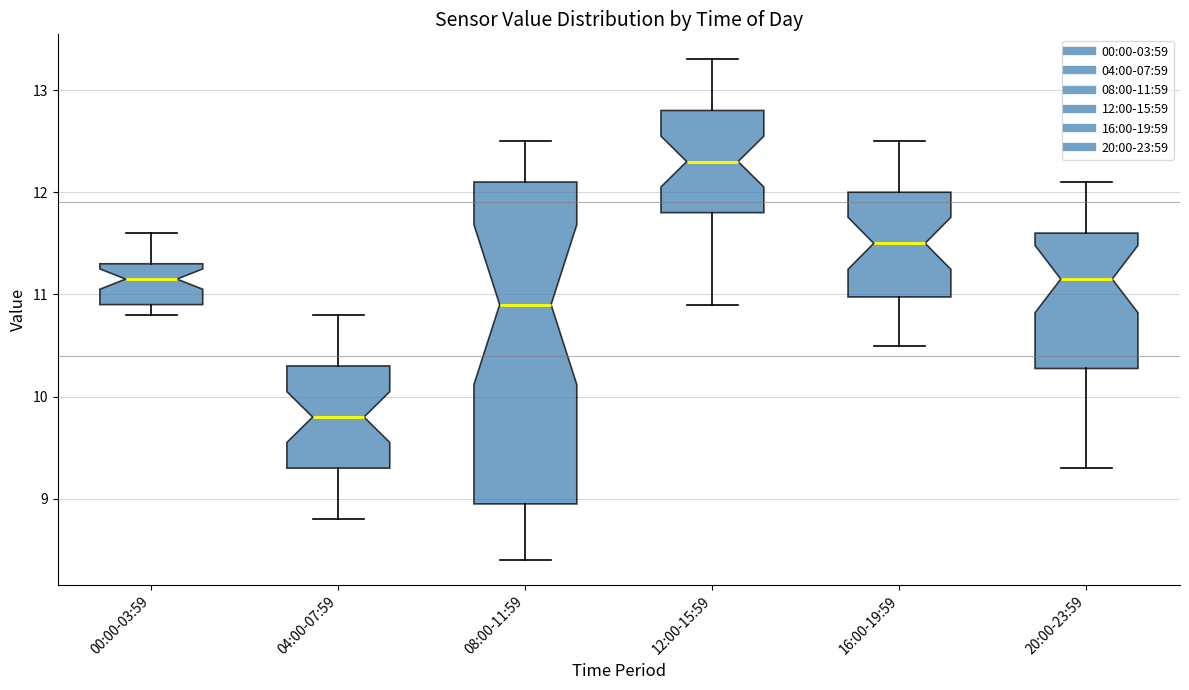

Which box has the lowest median line?

04:00-07:59